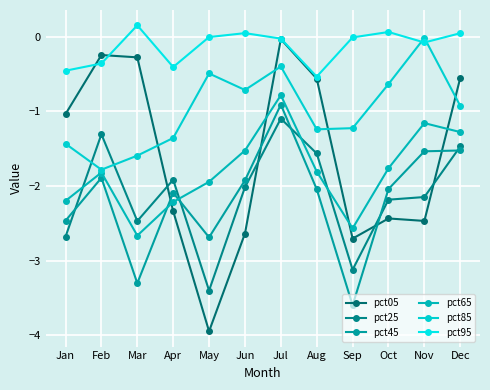

What is the difference between the pct45 values at Jan and Oct?

0.4